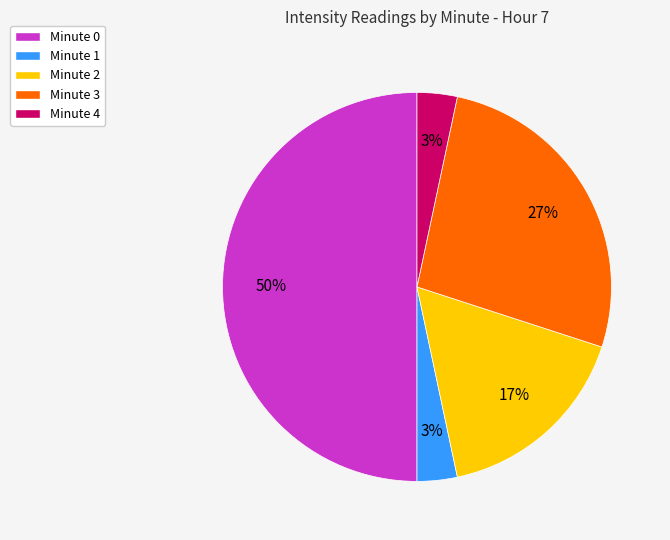

Combined, do Minute 0 and Minute 4 account for over 50%?

Yes